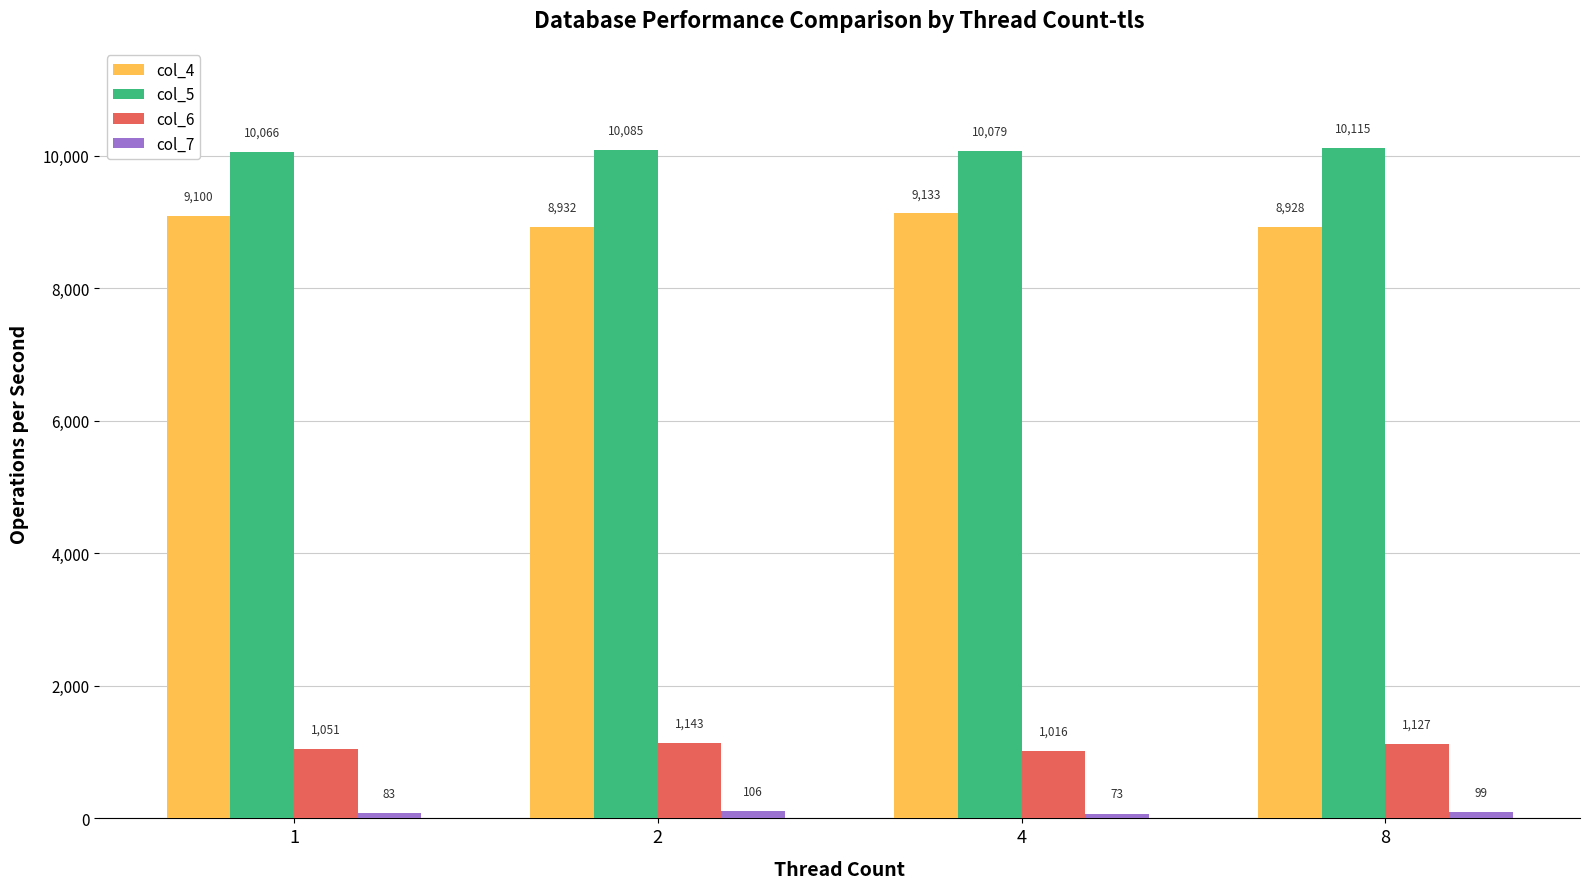

What is the approximate value of col_5 at 1, to the nearest 10?

10070